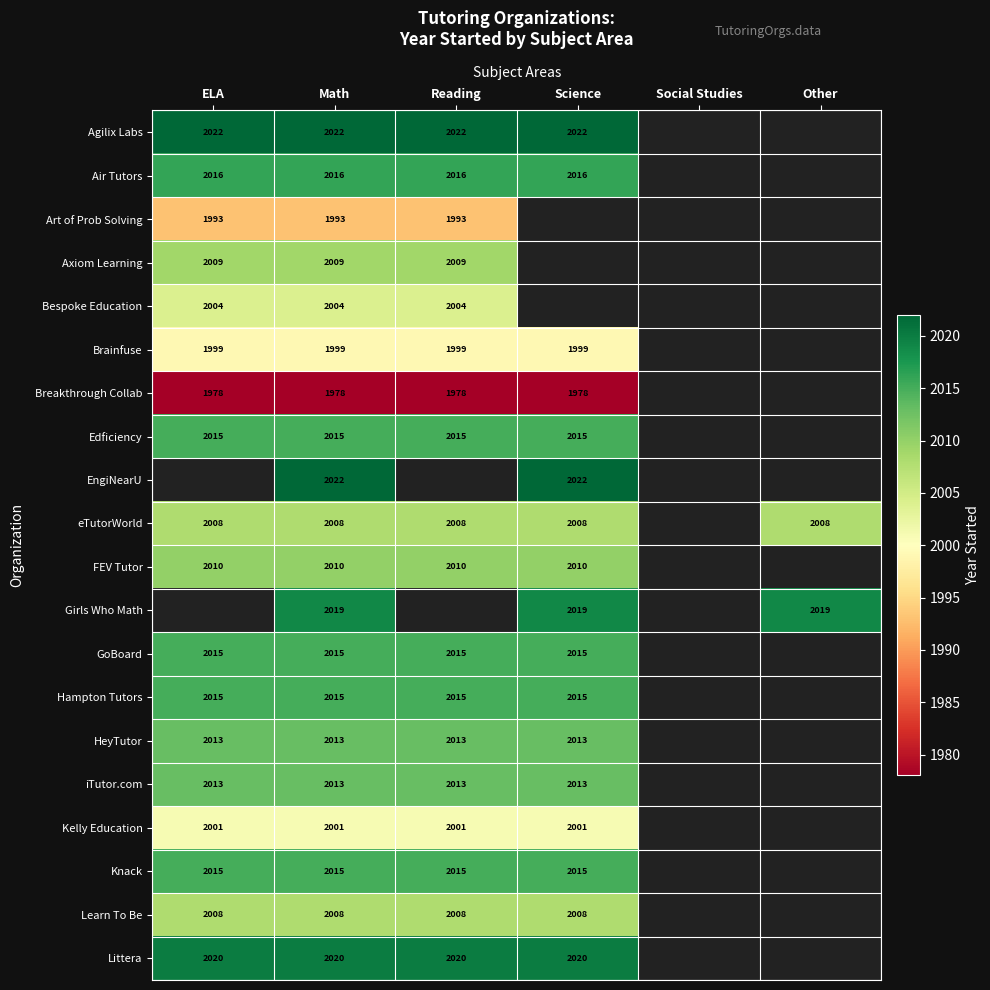

What is the sum of the FEV Tutor values at Math and Science?

4020